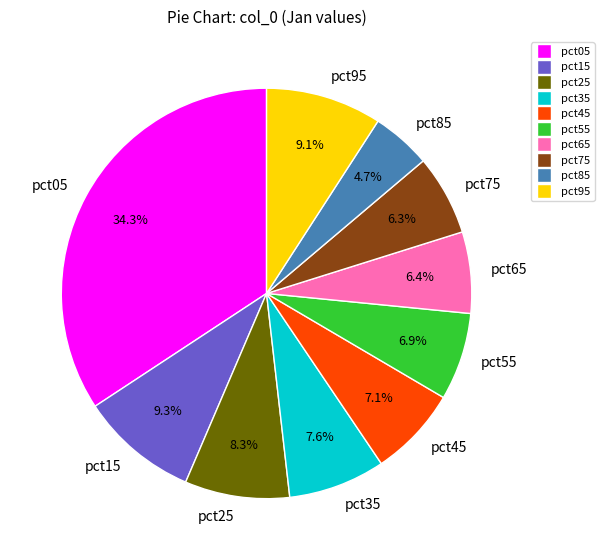

Is there a majority slice in this chart?

No